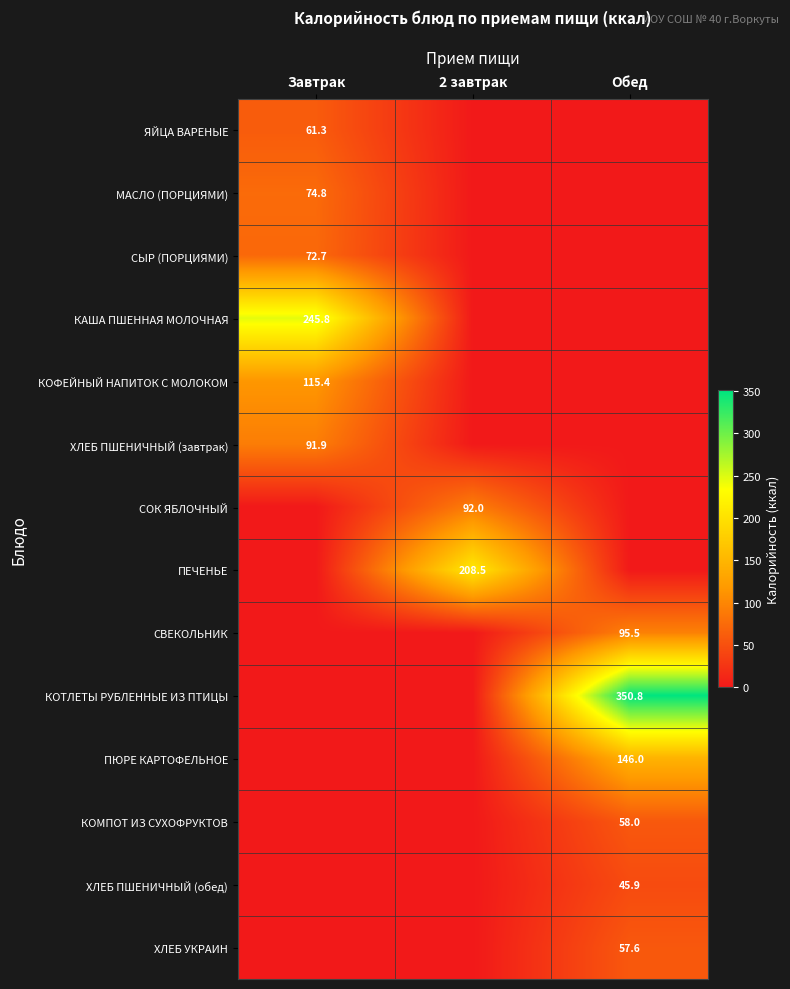

Is it true that ХЛЕБ УКРАИН equals 57.6 at Обед?

True